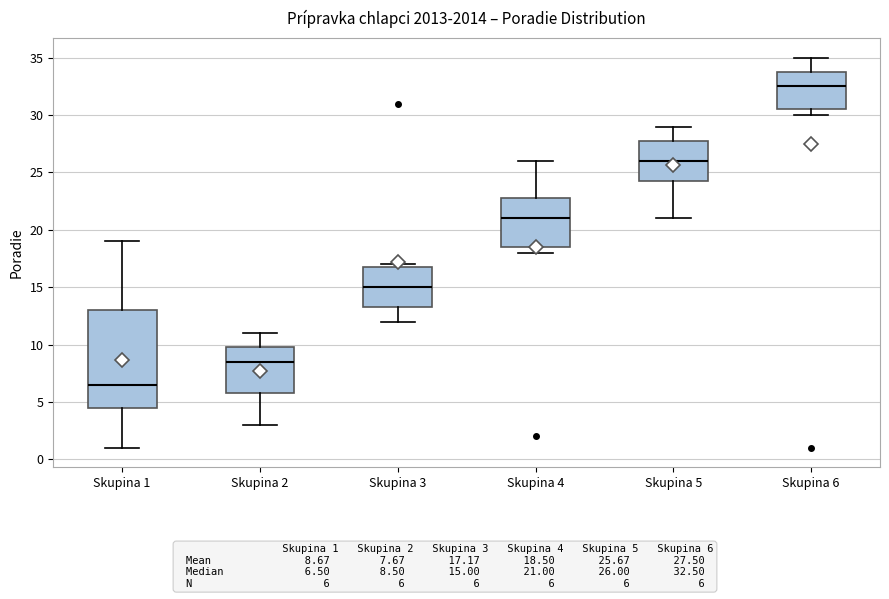

Reading left to right, transcribe this box plot: for each box, give where its median line is, the range the box spans, and where its two whiskers end, as read against the y-axis. The values are not printed on the chart, so give them approximately, as read against the axis.

Skupina 1: median 6.5, box 4.5 to 13.0, whiskers 1.0 to 19.0
Skupina 2: median 8.5, box 6.0 to 10.0, whiskers 3.0 to 11.0
Skupina 3: median 15.0, box 13.5 to 17.0, whiskers 12.0 to 17.0 (just above the box's upper edge)
Skupina 4: median 21.0, box 18.5 to 23.0, whiskers 18.0 to 26.0
Skupina 5: median 26.0, box 24.5 to 28.0, whiskers 21.0 to 29.0
Skupina 6: median 32.5, box 30.5 to 34.0, whiskers 30.0 to 35.0